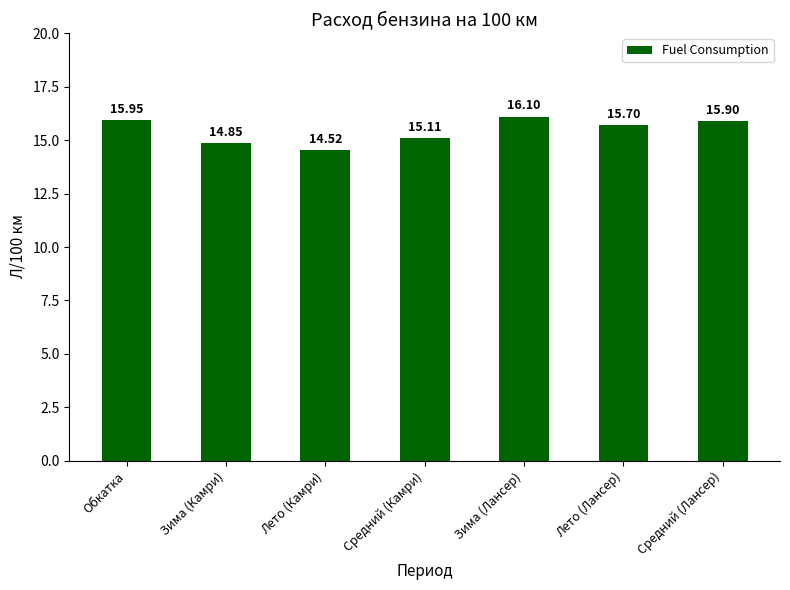

How many bars are there in total?

7